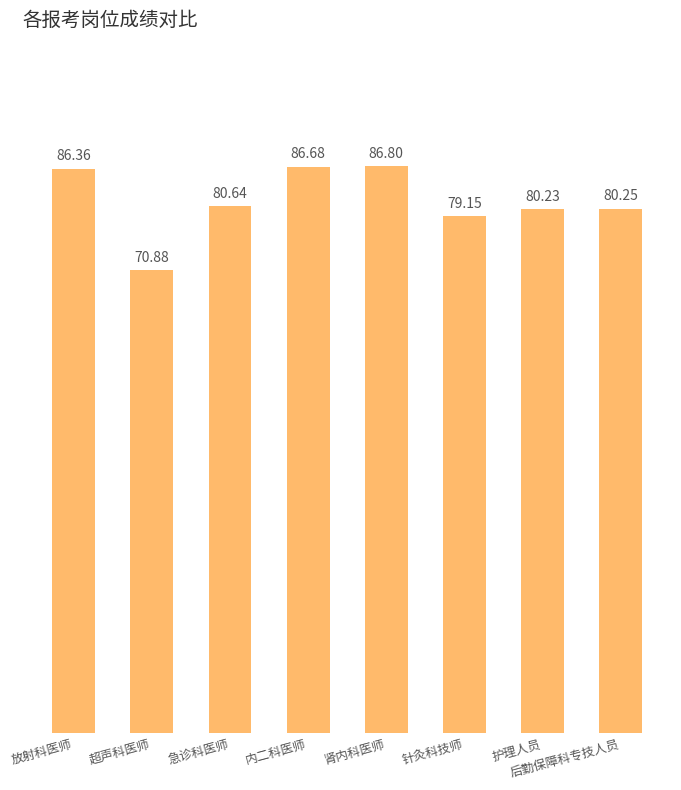

Rank the categories by value from highest to lowest.

肾内科医师, 内二科医师, 放射科医师, 急诊科医师, 后勤保障科专技人员, 护理人员, 针灸科技师, 超声科医师